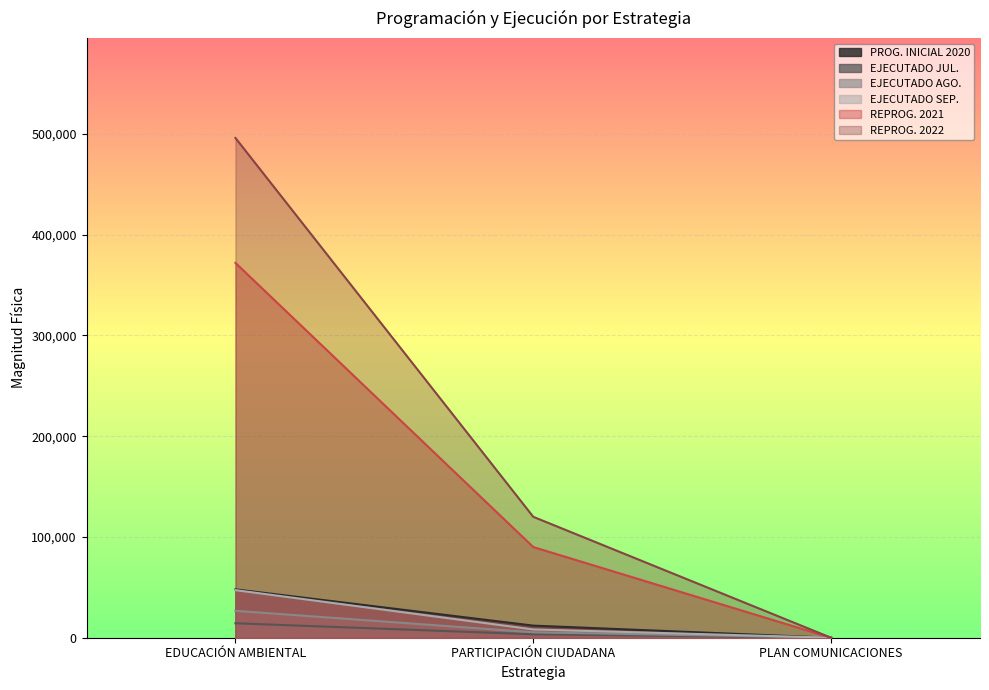

How many values in the REPROG. 2022 series exceed 120000?

1